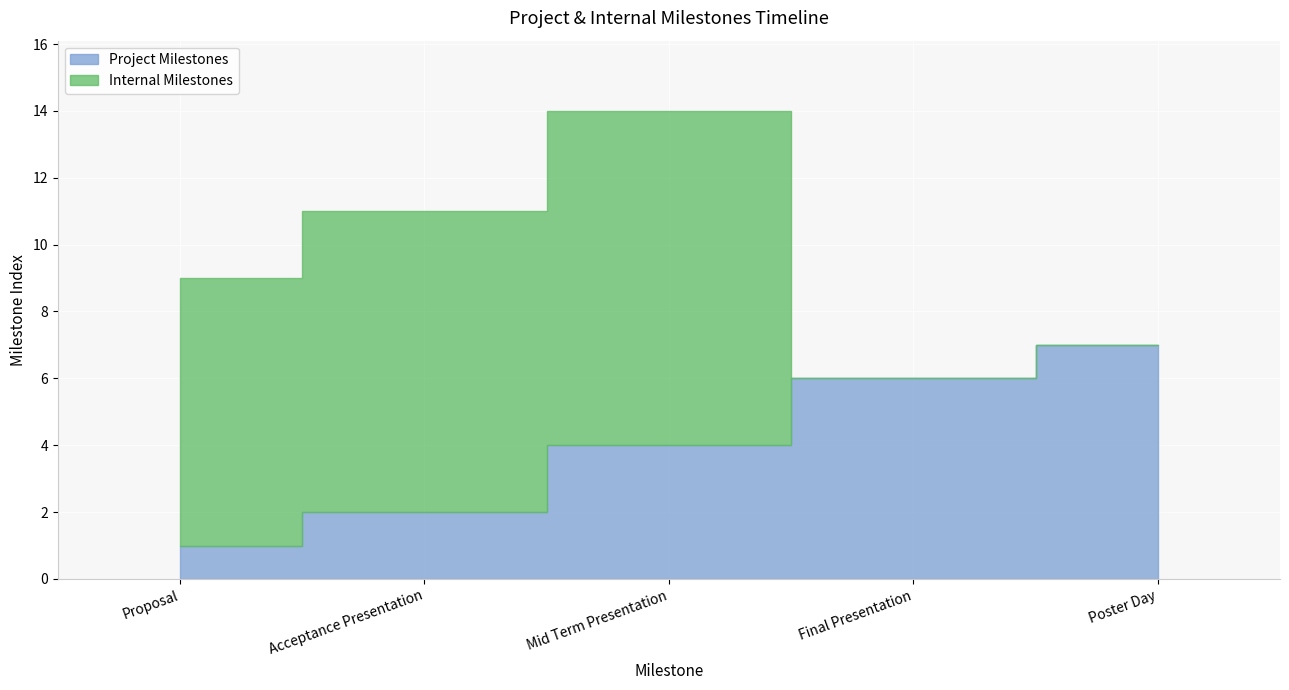

At which label does Internal Milestones reach its minimum?

Final Presentation